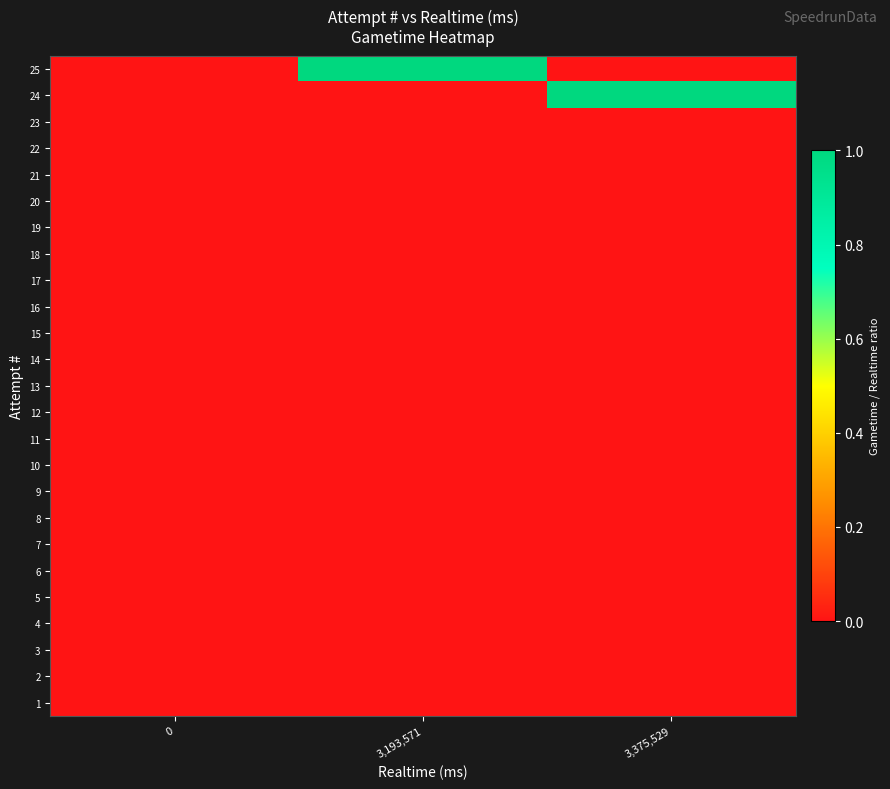

Reading right to left, what are all the values shown in this chart?

1: 3,375,529=0	3,193,571=0	0=0
2: 3,375,529=0	3,193,571=0	0=0
3: 3,375,529=0	3,193,571=0	0=0
4: 3,375,529=0	3,193,571=0	0=0
5: 3,375,529=0	3,193,571=0	0=0
6: 3,375,529=0	3,193,571=0	0=0
7: 3,375,529=0	3,193,571=0	0=0
8: 3,375,529=0	3,193,571=0	0=0
9: 3,375,529=0	3,193,571=0	0=0
10: 3,375,529=0	3,193,571=0	0=0
11: 3,375,529=0	3,193,571=0	0=0
12: 3,375,529=0	3,193,571=0	0=0
13: 3,375,529=0	3,193,571=0	0=0
14: 3,375,529=0	3,193,571=0	0=0
15: 3,375,529=0	3,193,571=0	0=0
16: 3,375,529=0	3,193,571=0	0=0
17: 3,375,529=0	3,193,571=0	0=0
18: 3,375,529=0	3,193,571=0	0=0
19: 3,375,529=0	3,193,571=0	0=0
20: 3,375,529=0	3,193,571=0	0=0
21: 3,375,529=0	3,193,571=0	0=0
22: 3,375,529=0	3,193,571=0	0=0
23: 3,375,529=0	3,193,571=0	0=0
24: 3,375,529=1	3,193,571=0	0=0
25: 3,375,529=0	3,193,571=1	0=0